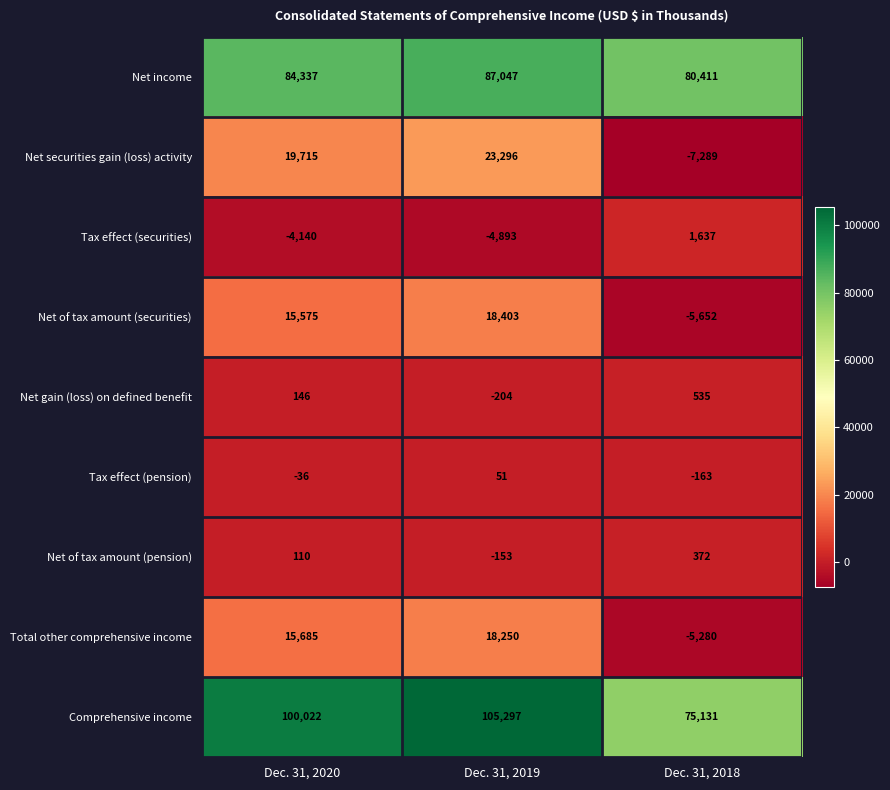

How many Comprehensive income values are between 75131 and 105297?

3